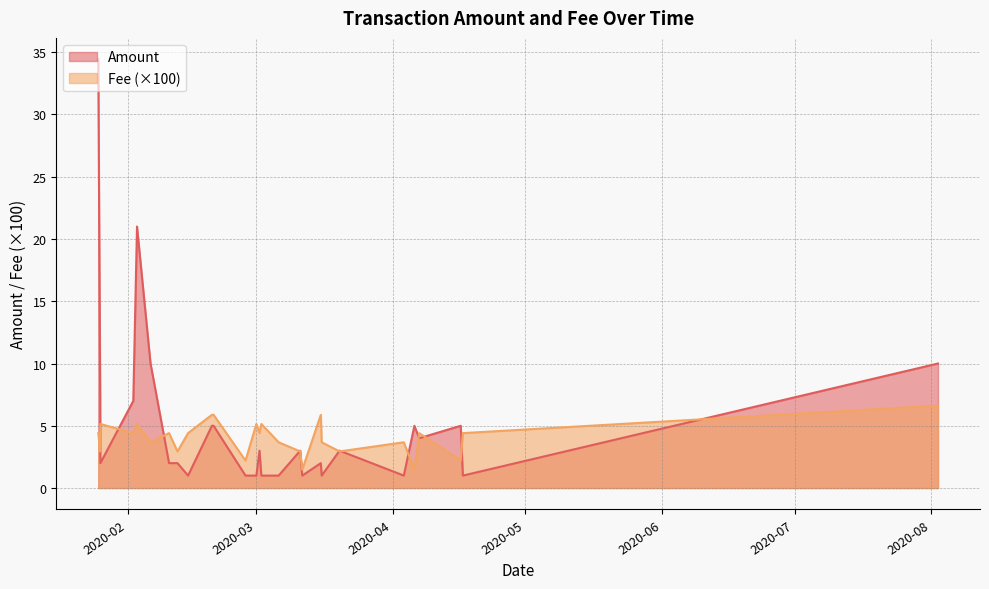

Where do Fee and Amount first cross each other?

2020-01-25 19:11:29 and 2020-01-25 20:01:04